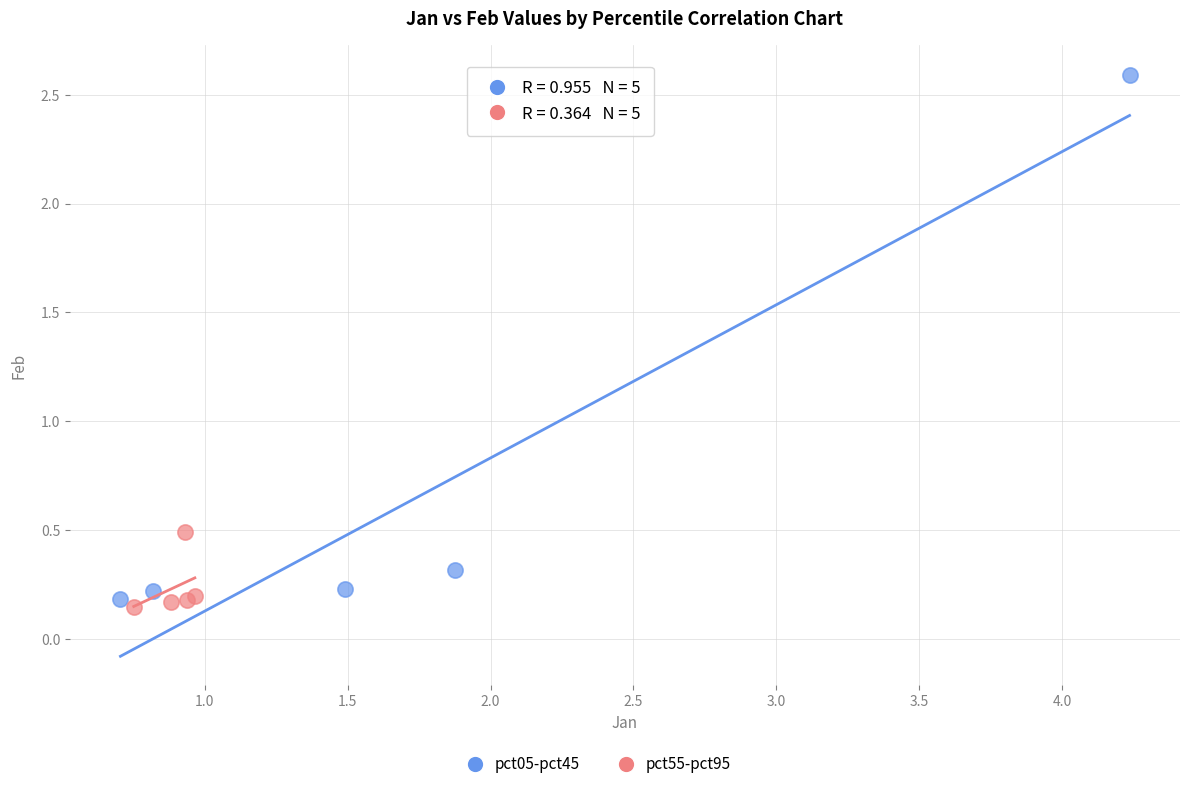

Which series contains the lowest Y value?

pct55-pct95